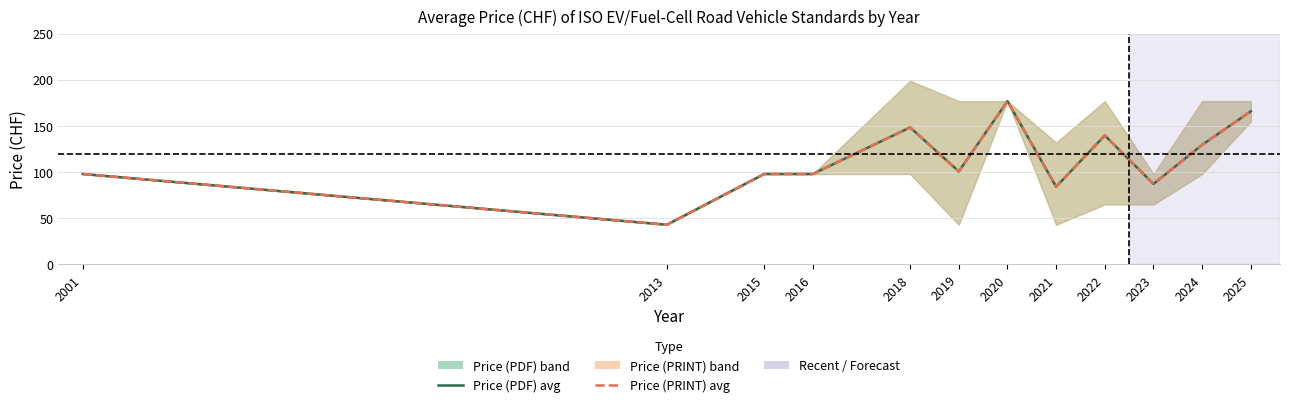

Where does the Price (PDF) series first go above 100?

2018